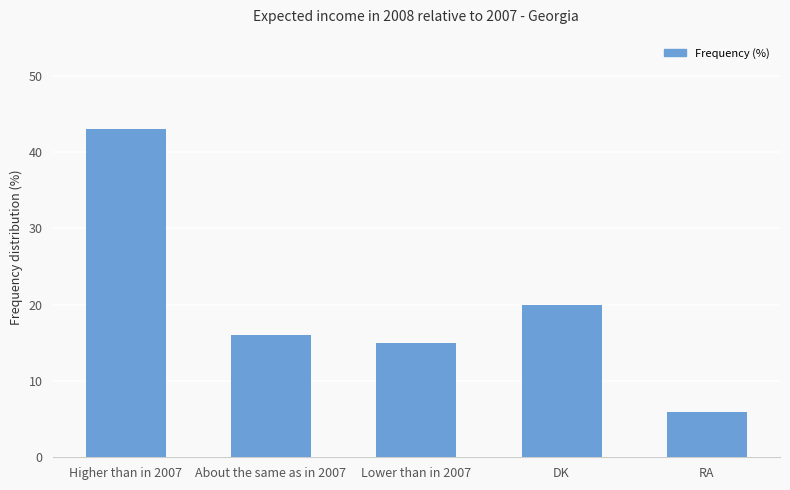

Reading left to right, list all the values displayed in this chart.

43	16	15	20	6